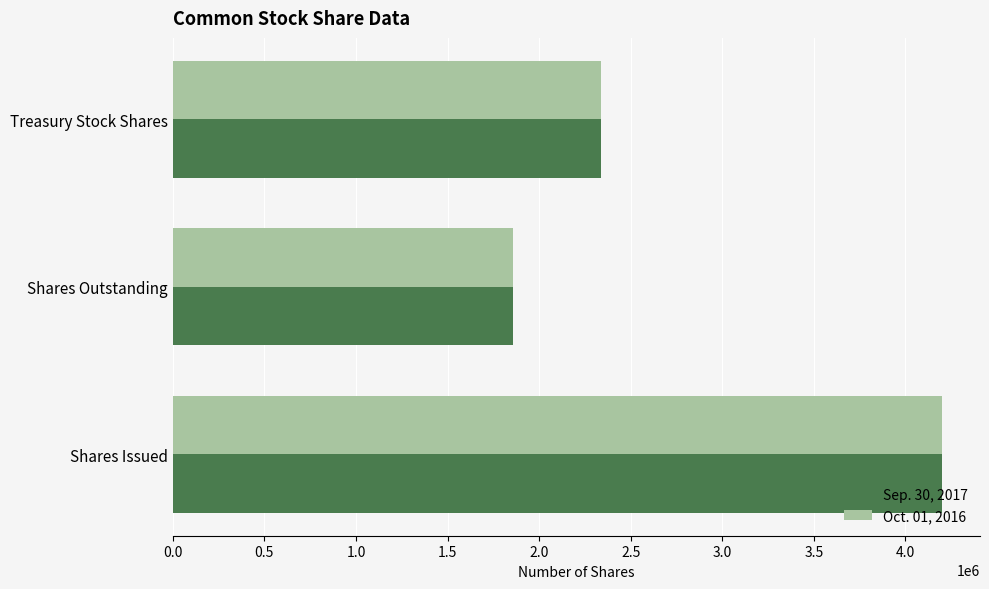

Count the number of data series in this chart.

2